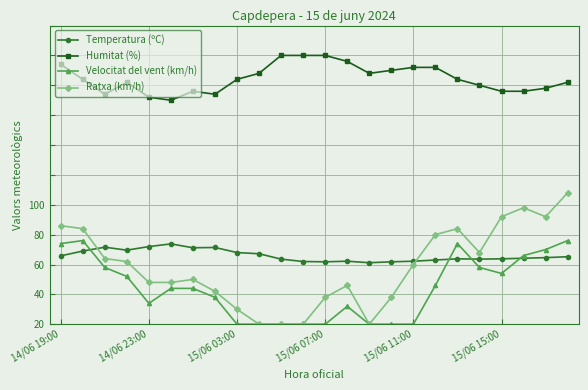

What are all the series names shown in the legend?

Temperatura (ºC), Humitat (%), Velocitat del vent (km/h), Ratxa (km/h)